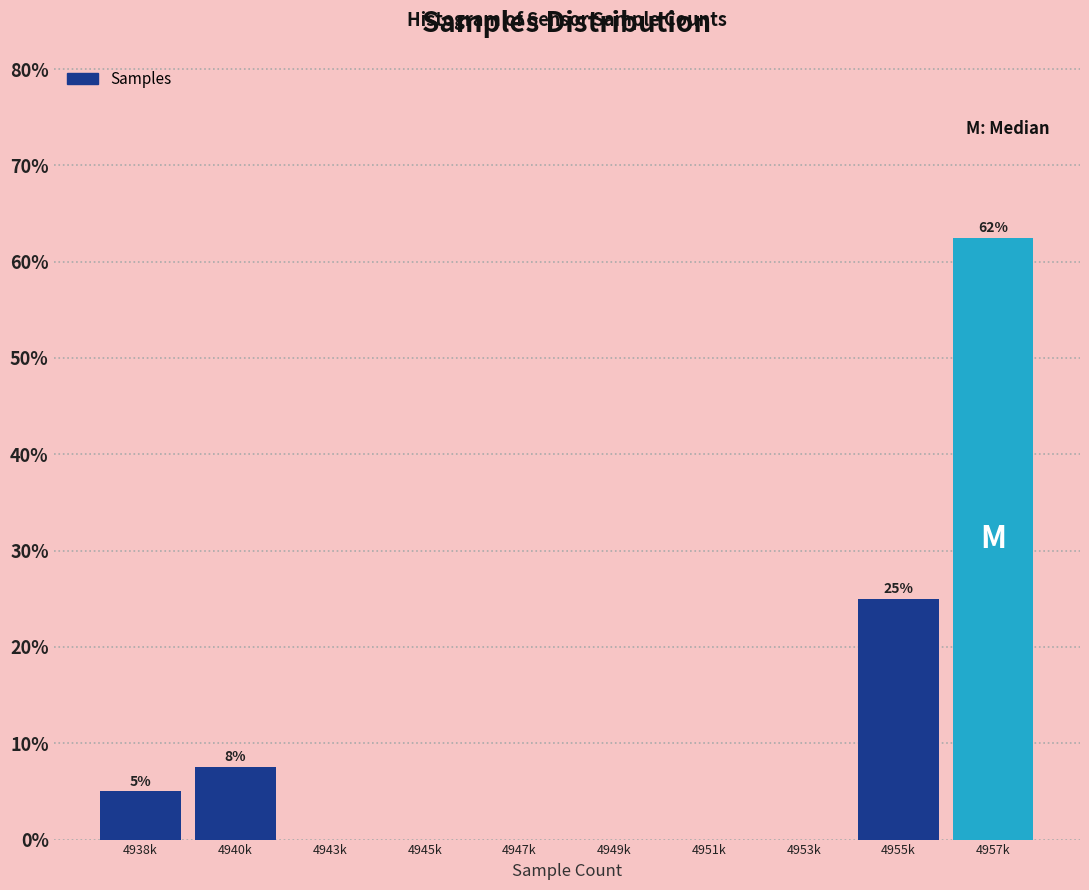

Reading left to right, extract all data points from this chart.

4938k=5.0	4940k=7.5	4943k=0.0	4945k=0.0	4947k=0.0	4949k=0.0	4951k=0.0	4953k=0.0	4955k=25.0	4957k=62.5